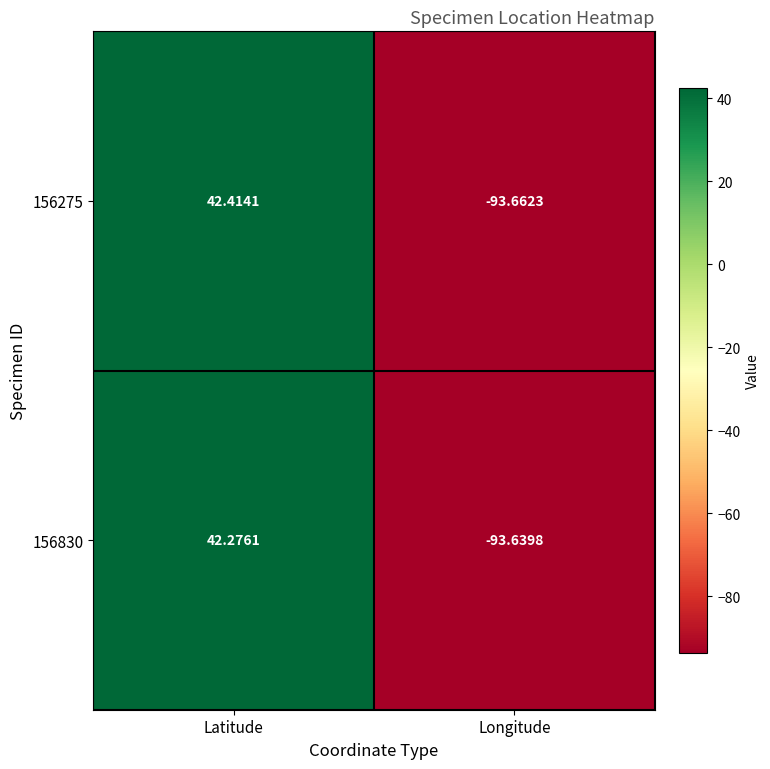

Where does the 156830 series first go above 42?

Latitude